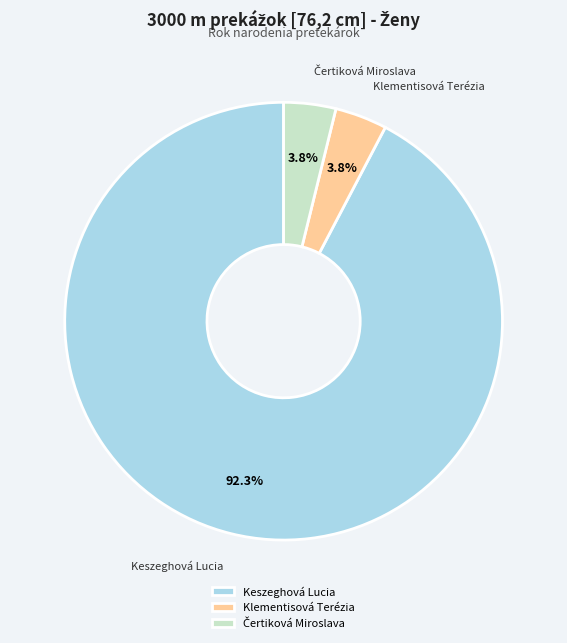

What percentage is NOT represented by Klementisová Terézia?

96.2%